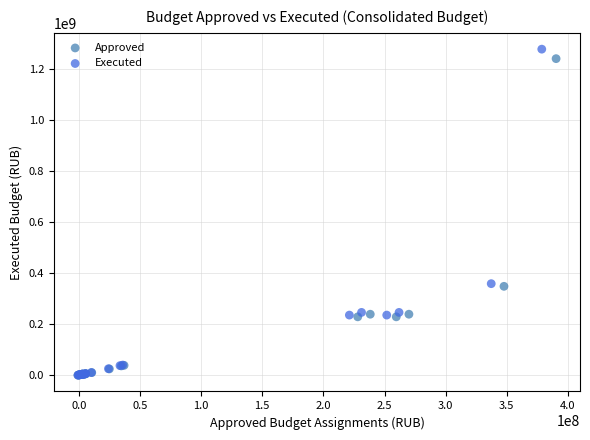

Which series has the widest spread of Y values?

Executed